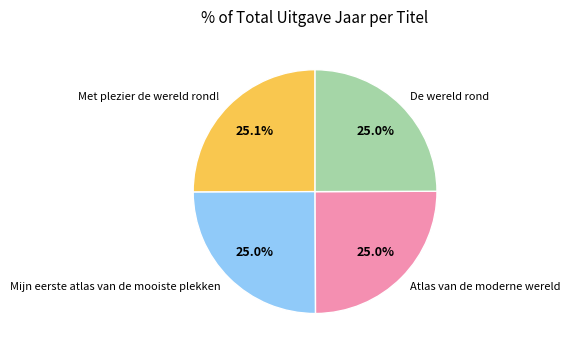

To the nearest percent, what portion does Mijn eerste atlas van de mooiste plekken represent?

25%